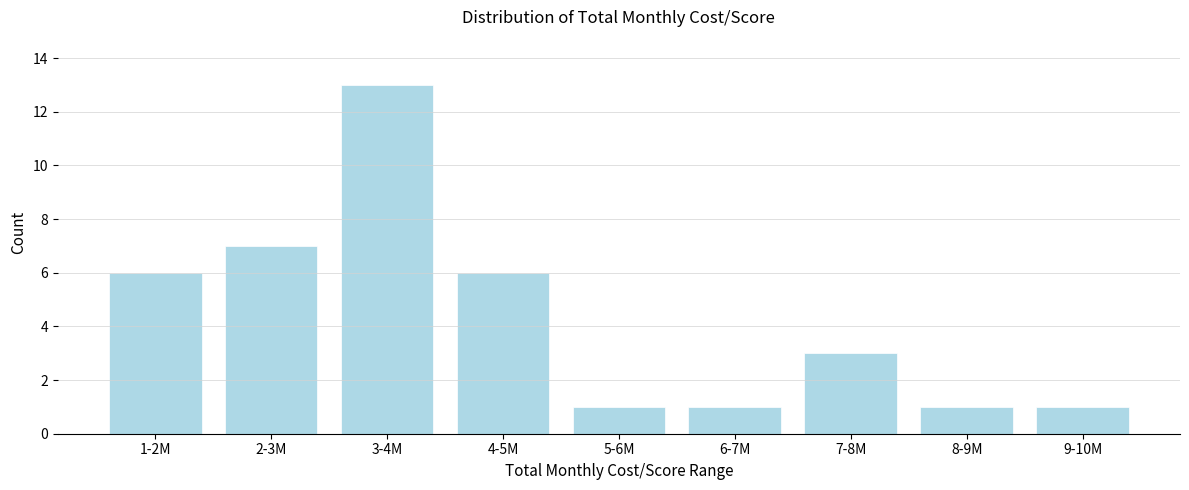

Reading left to right, list all the values displayed in this chart.

6	7	13	6	1	1	3	1	1